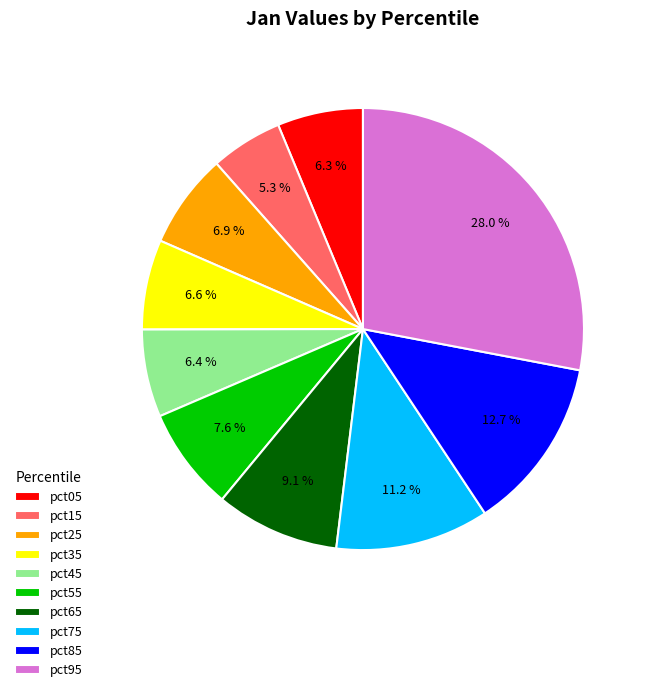

Which category has the biggest portion of the pie?

pct95